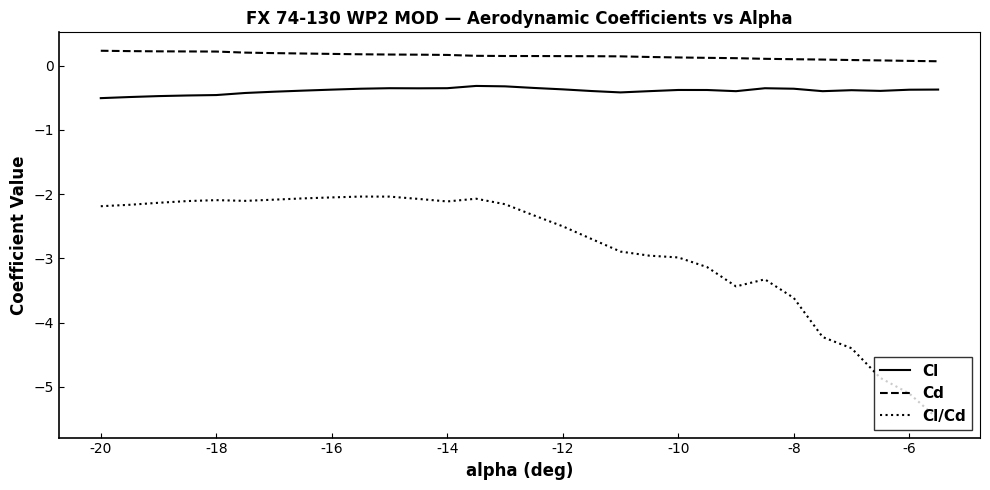

At how many categories does at least one series exceed 0?

30